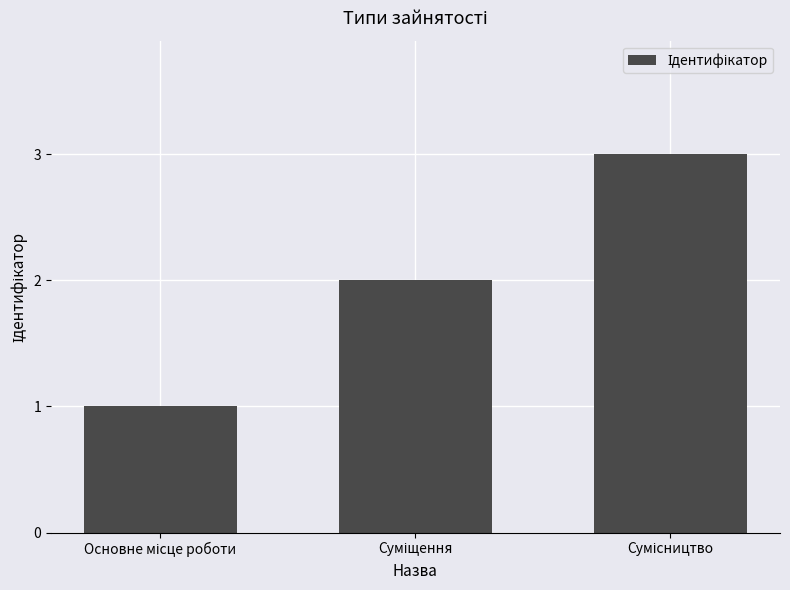

What is the greatest value displayed?

3